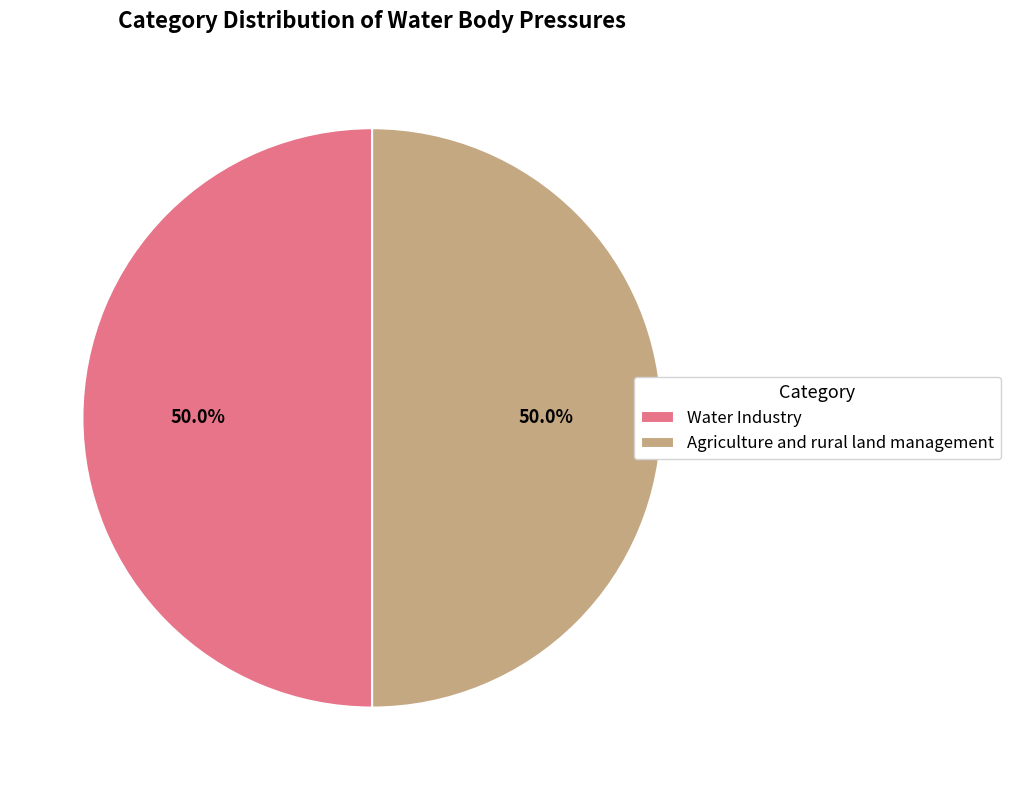

Combined, do Water Industry and Agriculture and rural land management account for over 50%?

Yes